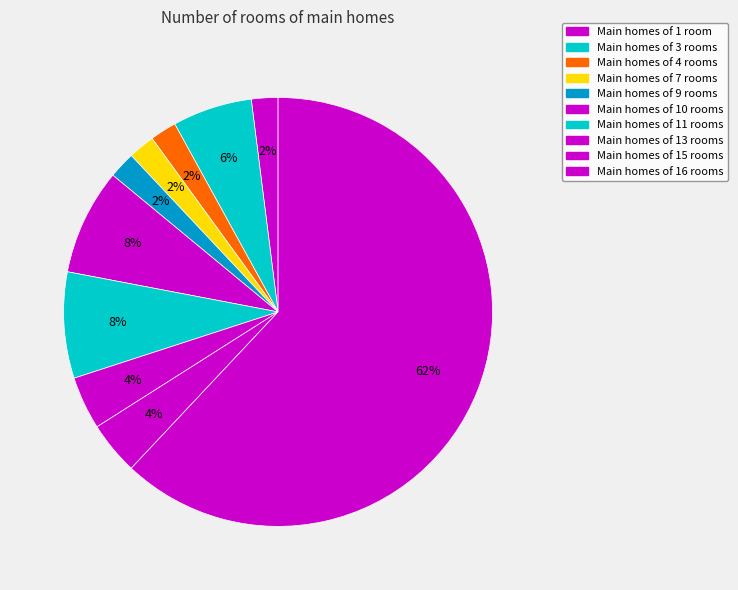

How many segments does this pie chart have?

10